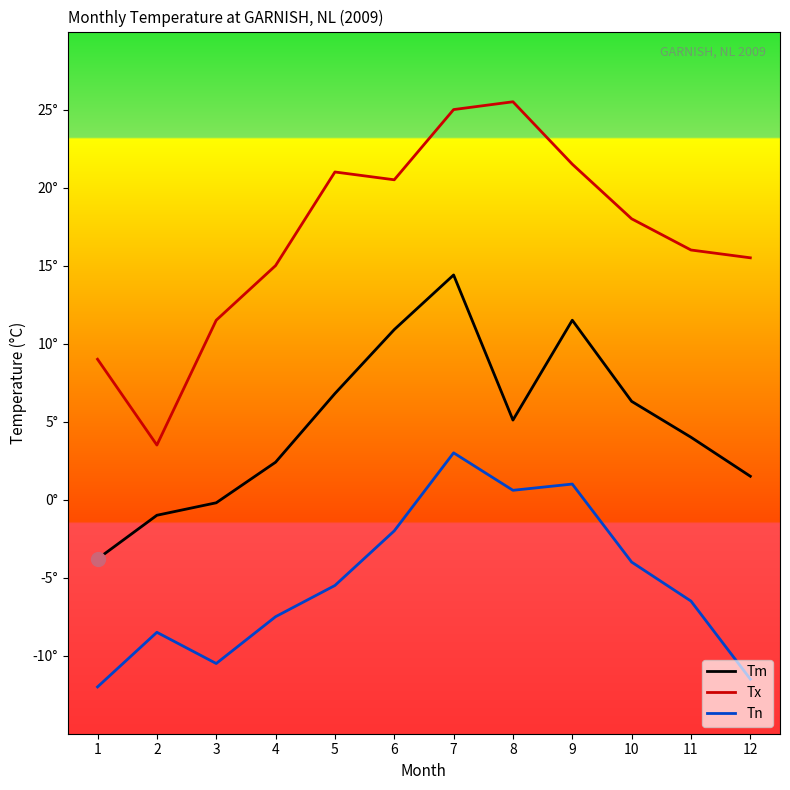

What is the total value across all series at 4?

9.9